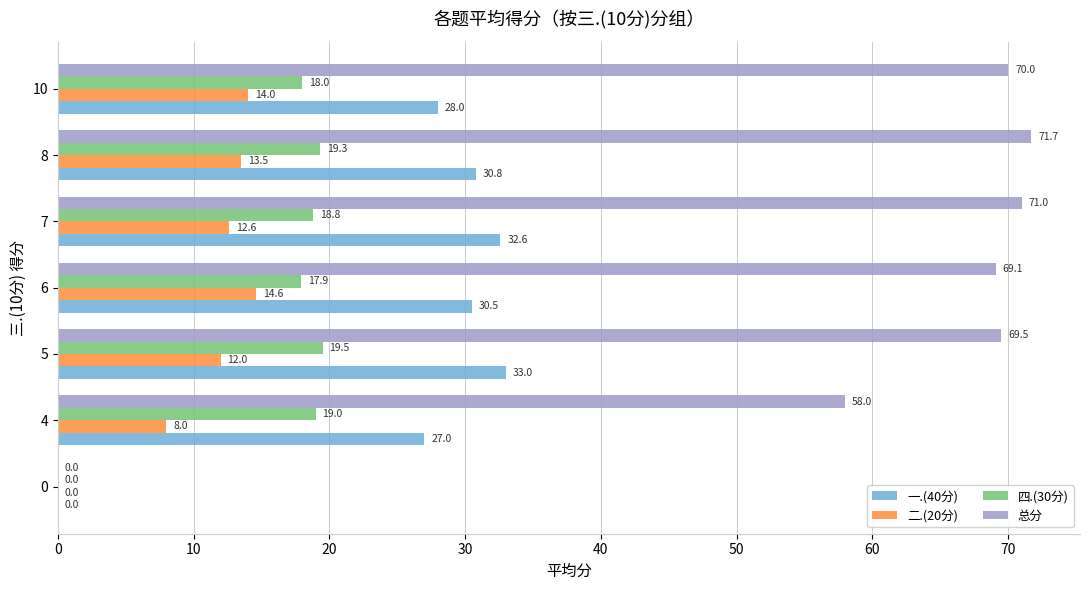

The value of 总分 at 6 is 47.0. True or false?

False